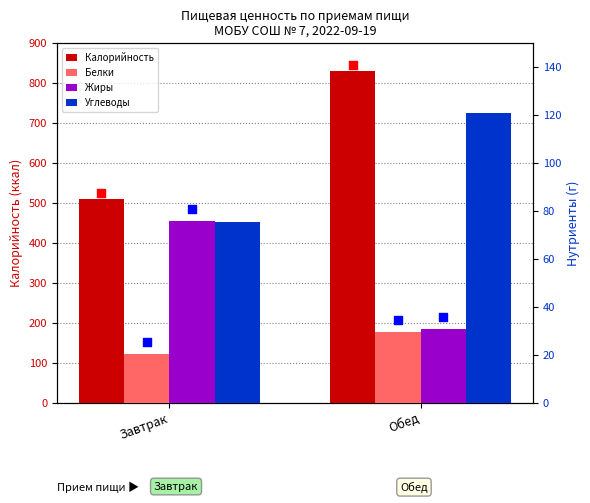

What are all the series names shown in the legend?

Калорийность, Белки, Жиры, Углеводы